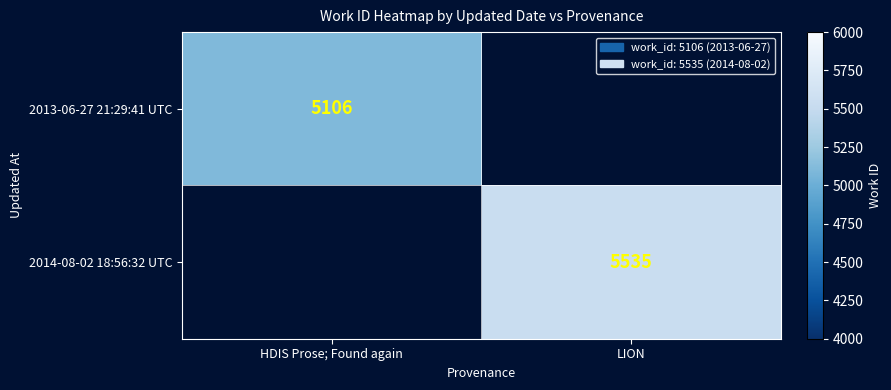

How many distinct data groups are displayed?

2